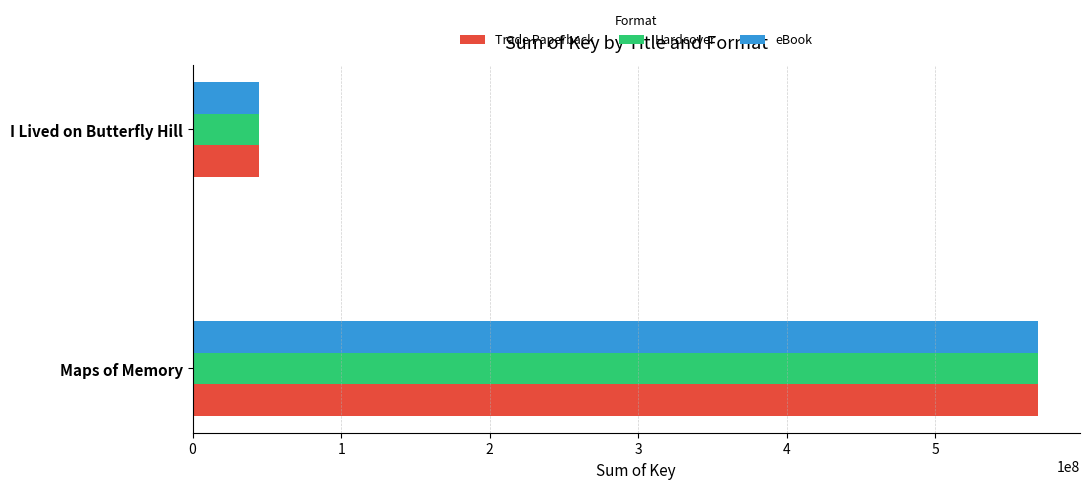

What is the greatest value displayed?

568890322